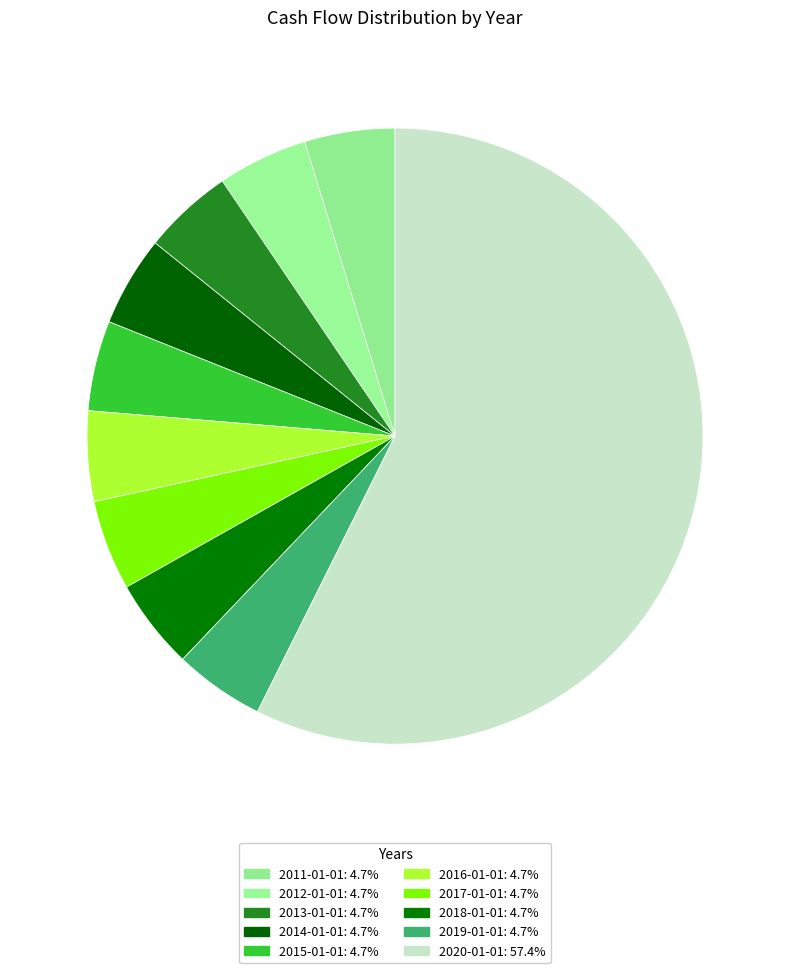

What is the largest slice in the pie chart?

2020-01-01